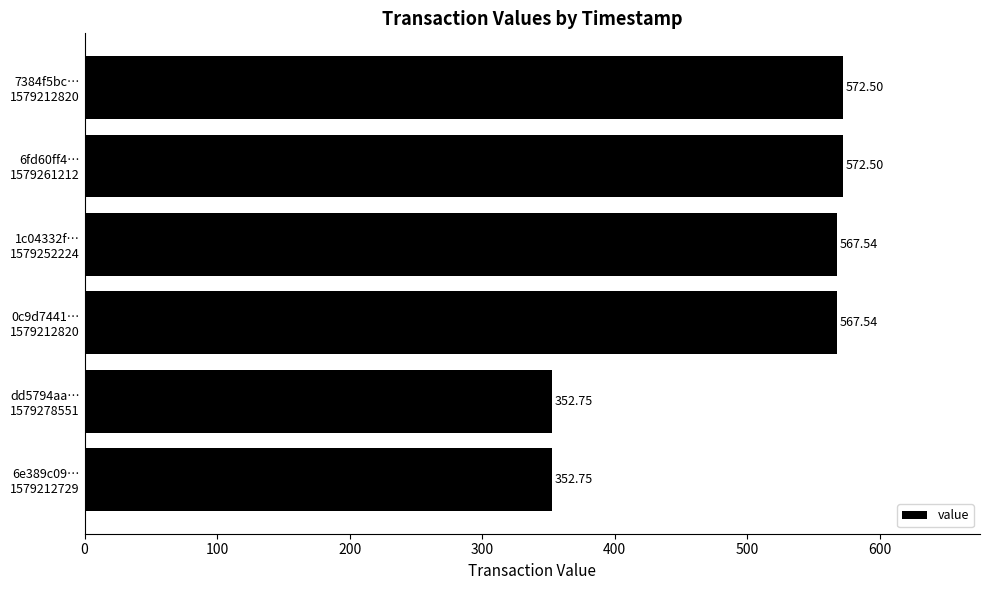

What is the sum of all values?

2985.6